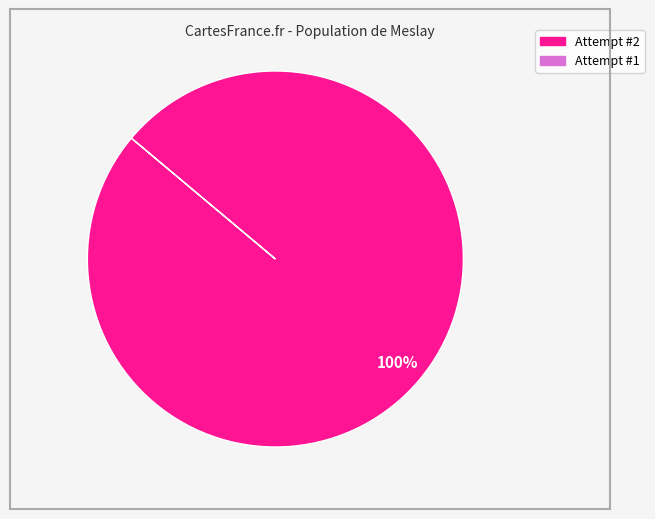

Is there a majority slice in this chart?

Yes